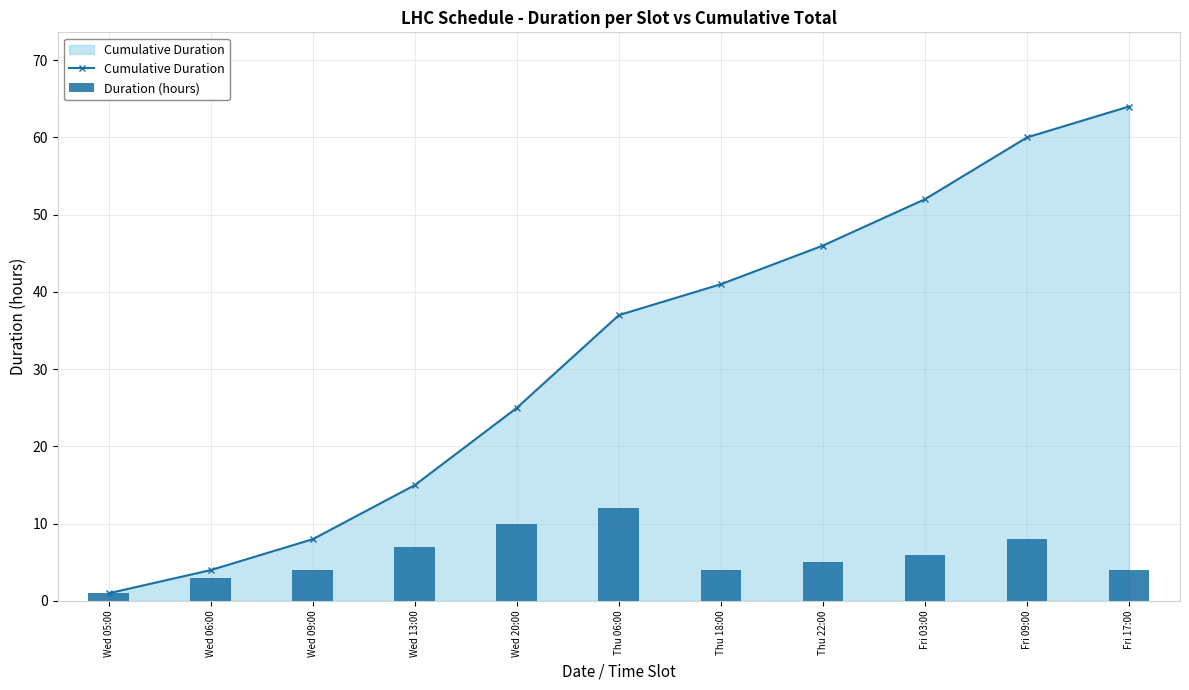

Rank the series by their maximum value, from highest to lowest.

Cumulative Duration, Duration (hours)